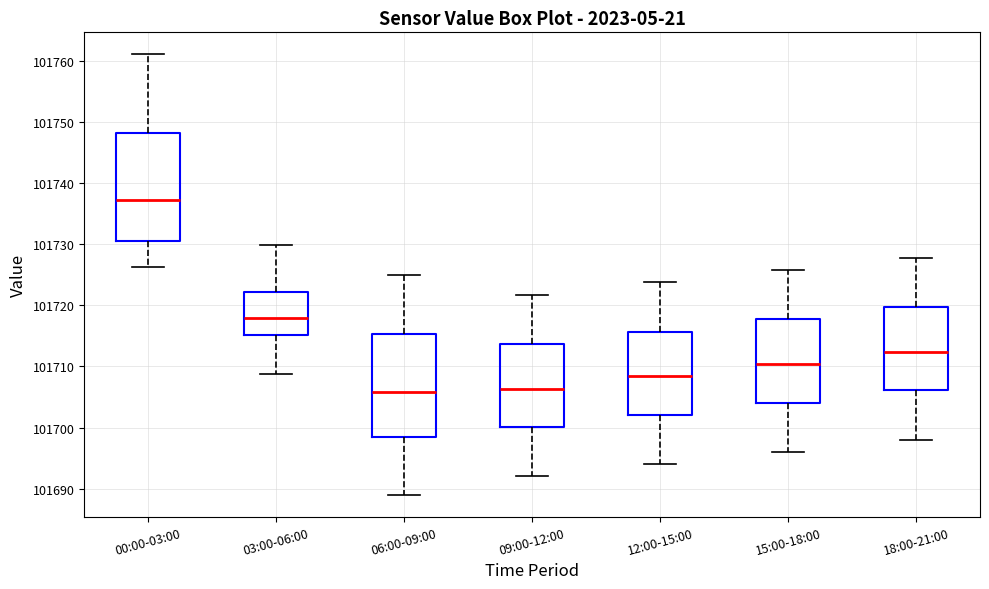

Where is the lower edge of the box for 15:00-18:00 on the y-axis? The values are not printed on the chart, so give them approximately, as read against the axis.

101704